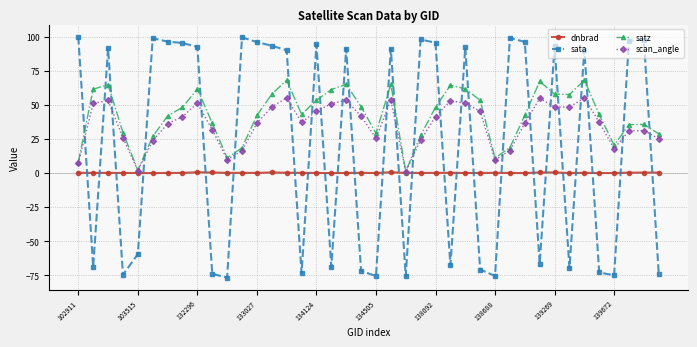

What is the value of the scan_angle point at the 38th from the left?

31.1